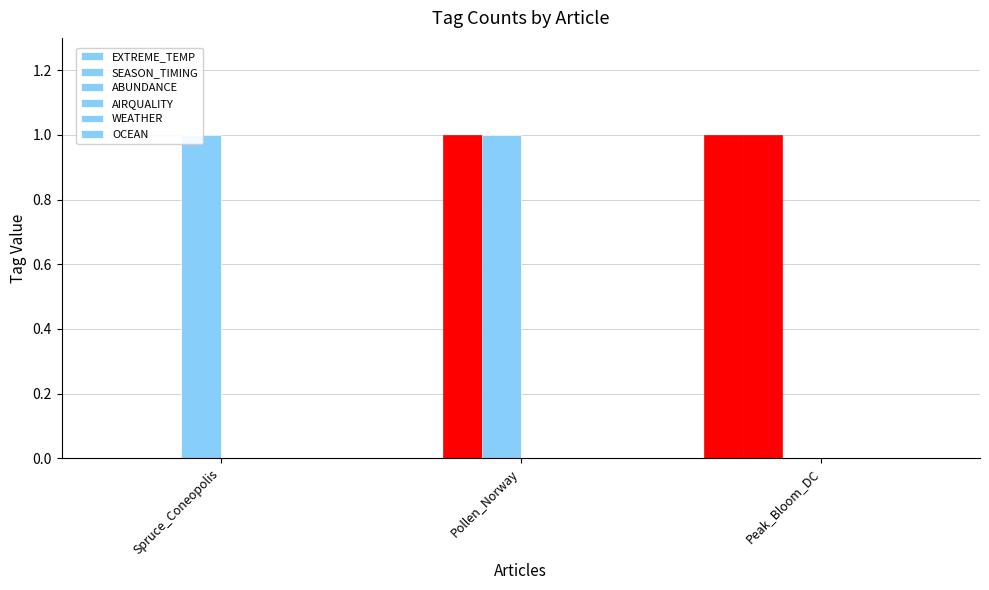

Where is OCEAN nearest to the value 0?

Spruce_Coneopolis